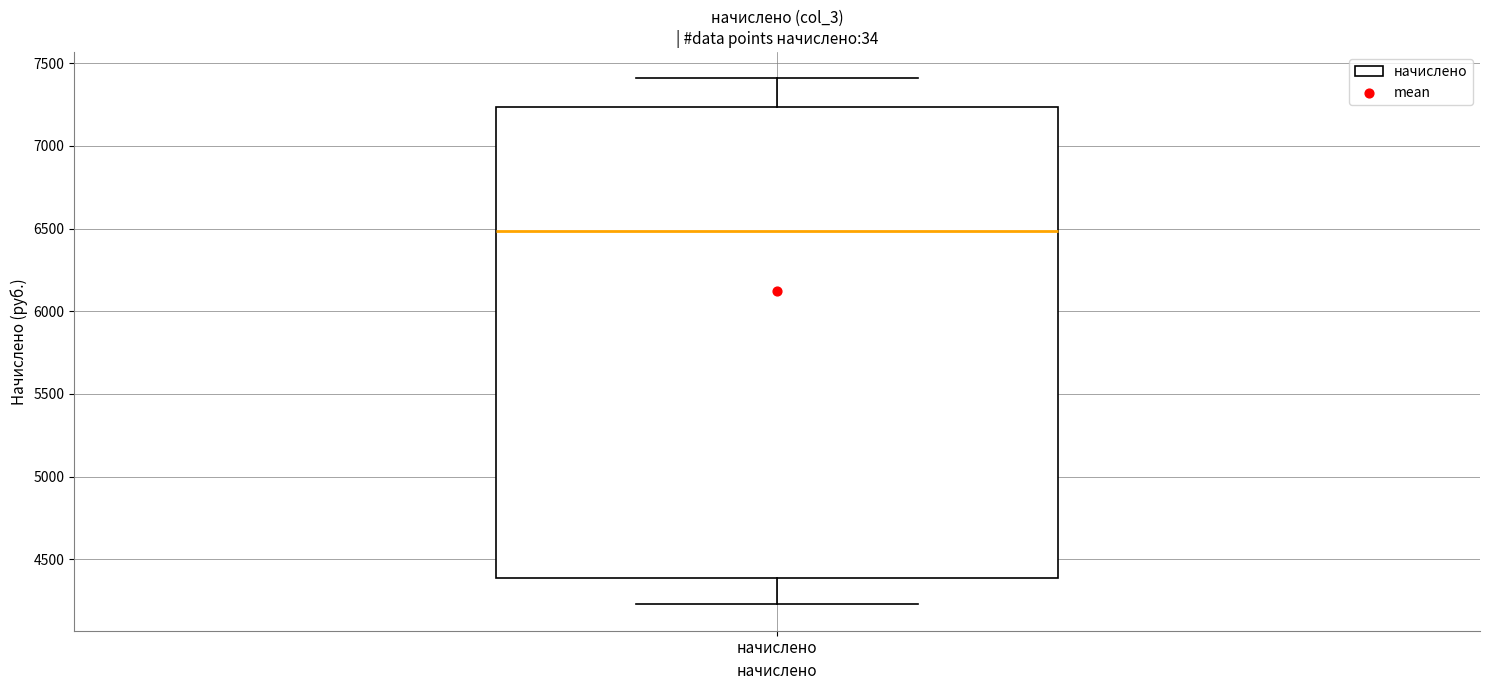

Read this box plot against the y-axis: the position of the median line, the range covered by the box, and the ends of both whiskers. The values are not printed on the chart, so give them approximately, as read against the axis.

median 6500, box 4400 to 7250, whiskers 4250 to 7400